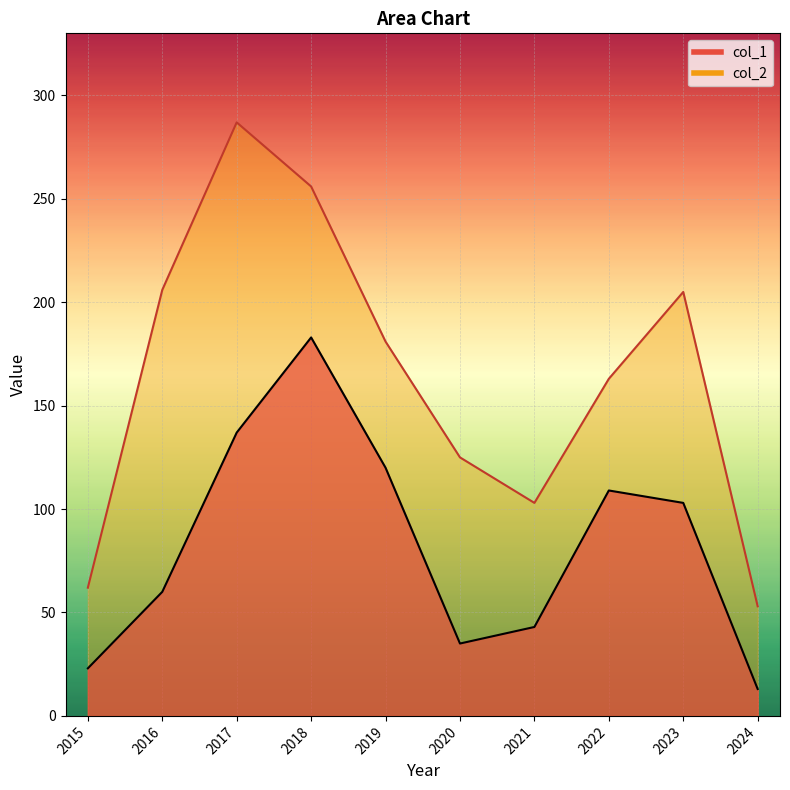

What is the value of the col_2 point at the 10th from the left?

53